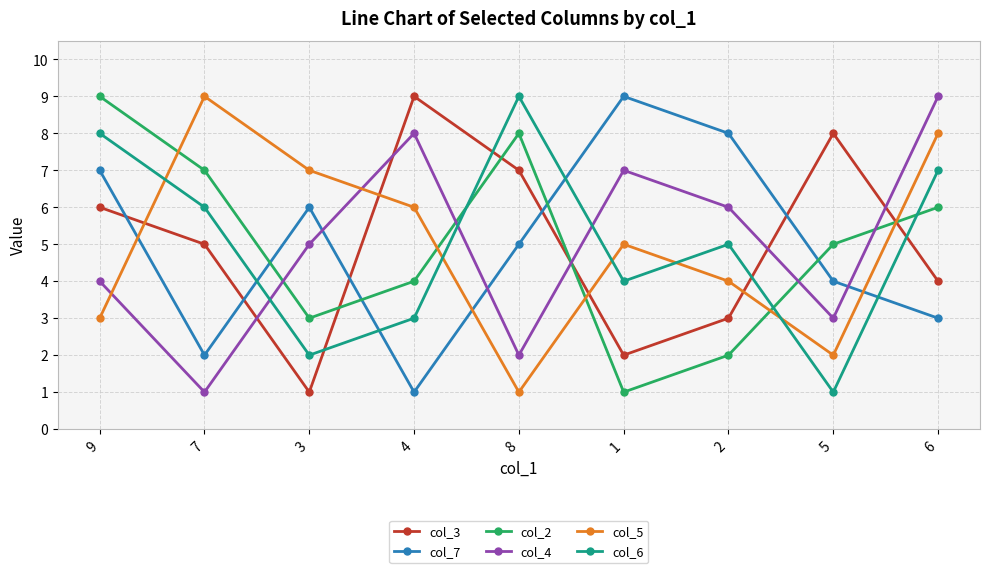

What is the spread (max minus min) of values at 3?

6